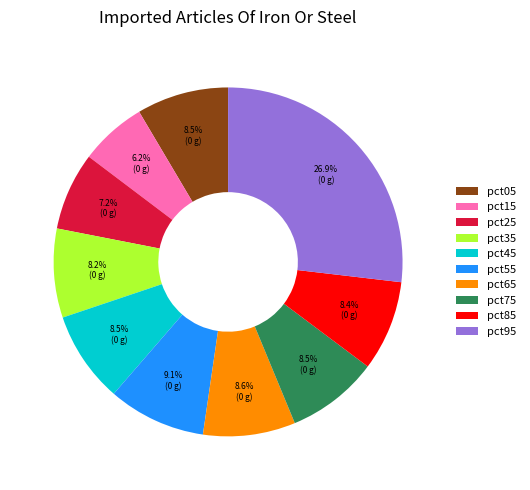

What is the smallest slice in the pie chart?

pct15